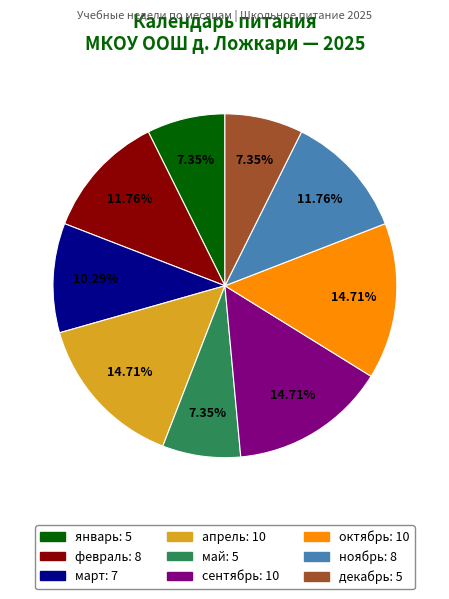

Which has a higher value, сентябрь or март?

сентябрь